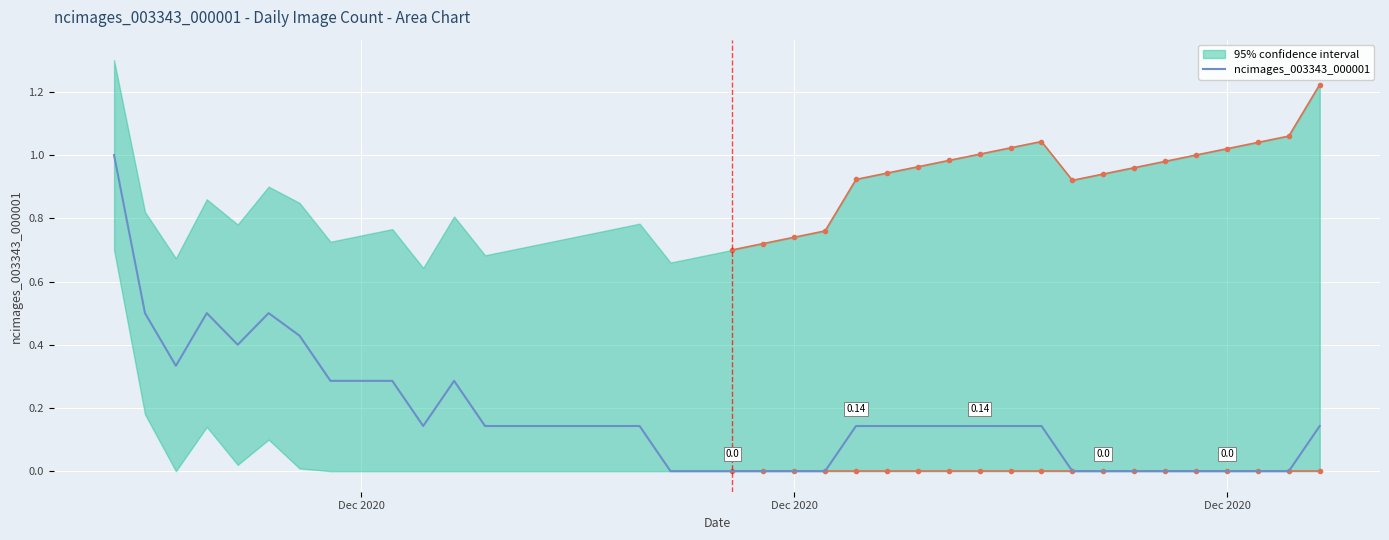

True or false: the data shows -0.4 at 18.

False